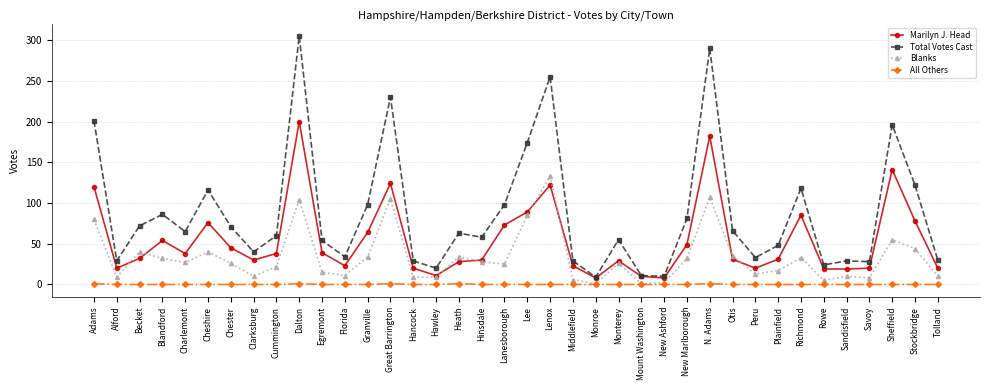

How many series are shown in this chart?

4